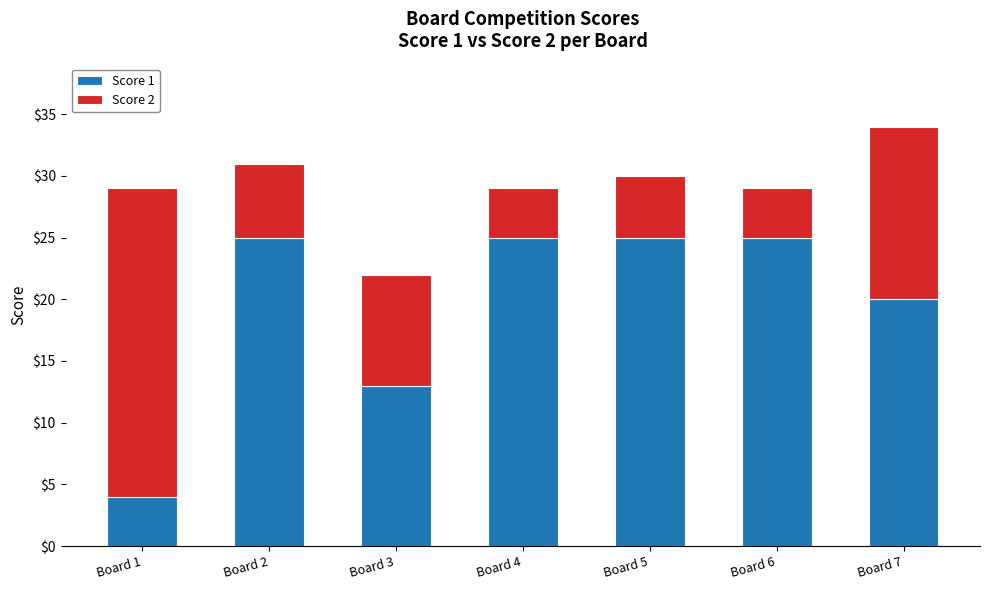

The value of Score 1 at Board 1 is 4. True or false?

True